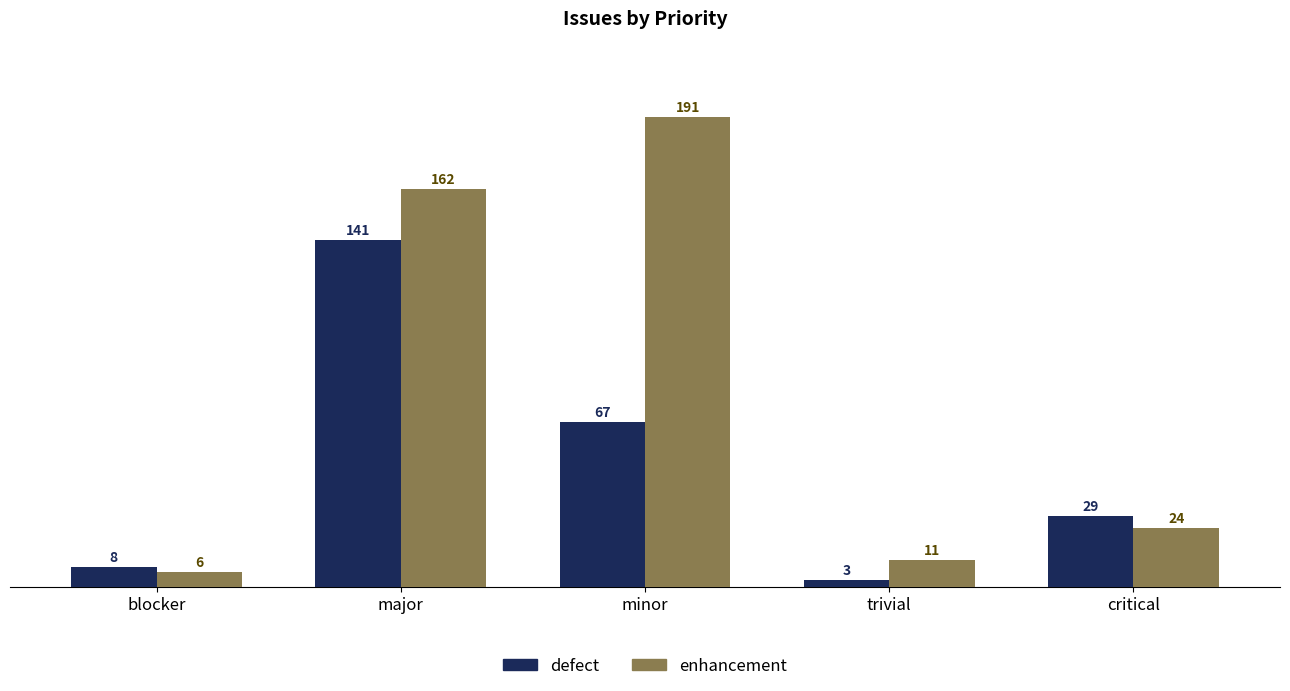

Where does the enhancement series first go above 24?

major